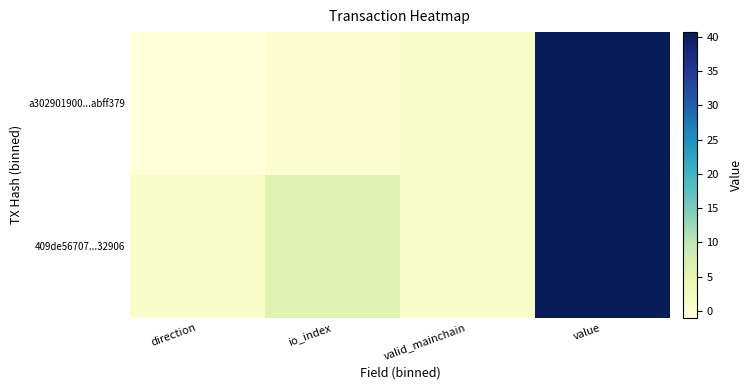

Reading left to right, list all the values displayed in this chart.

a302901900...abff379: direction=-1.0	io_index=0.0	valid_mainchain=1.0	value=40.7
409de56707...32906: direction=1.0	io_index=6.0	valid_mainchain=1.0	value=40.7